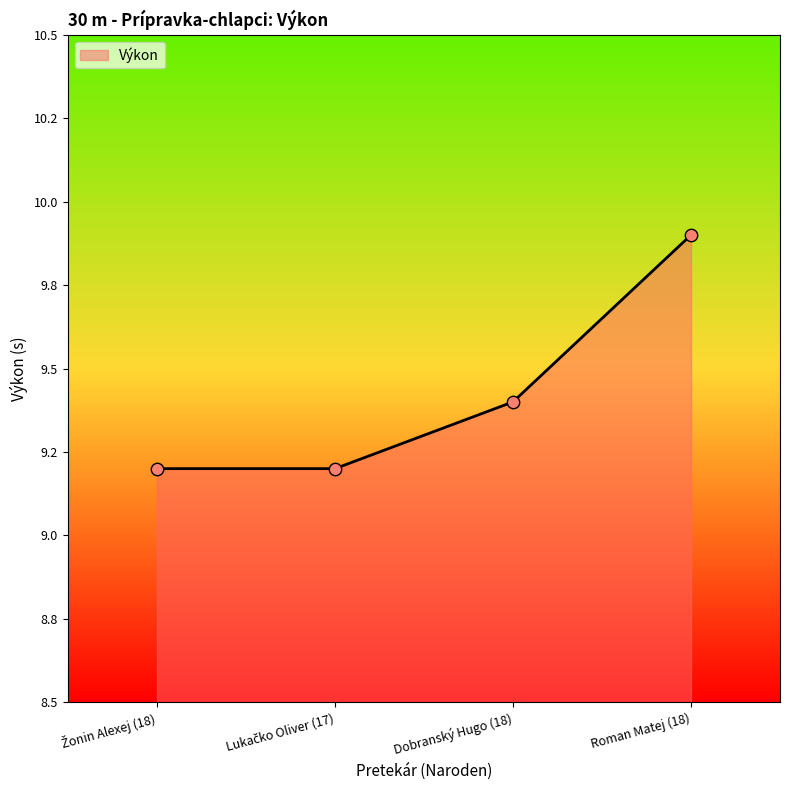

Does the chart have visible grid lines?

No